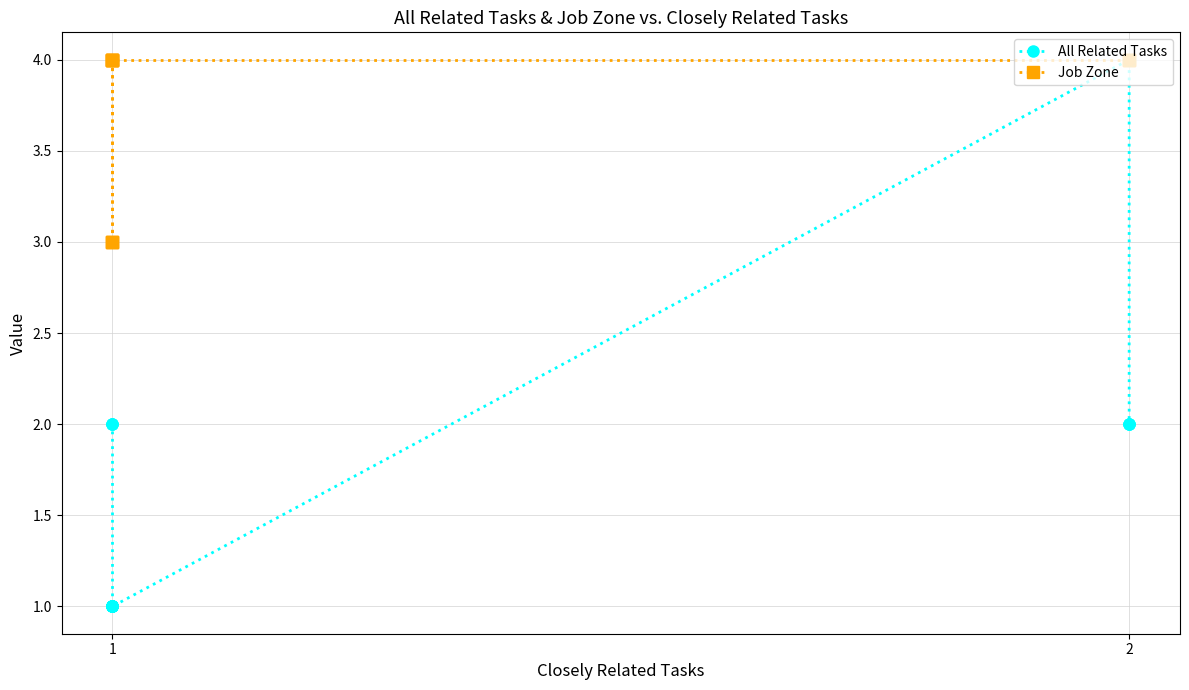

Which series has the widest spread of Y values?

All Related Tasks